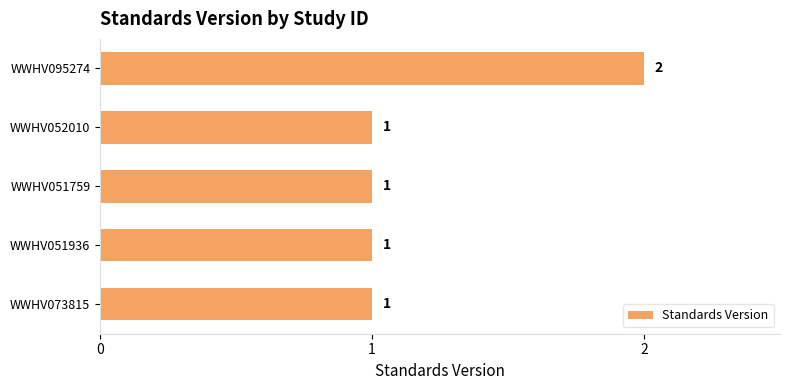

Reading bottom to top, transcribe all the data shown in this chart.

1	1	1	1	2